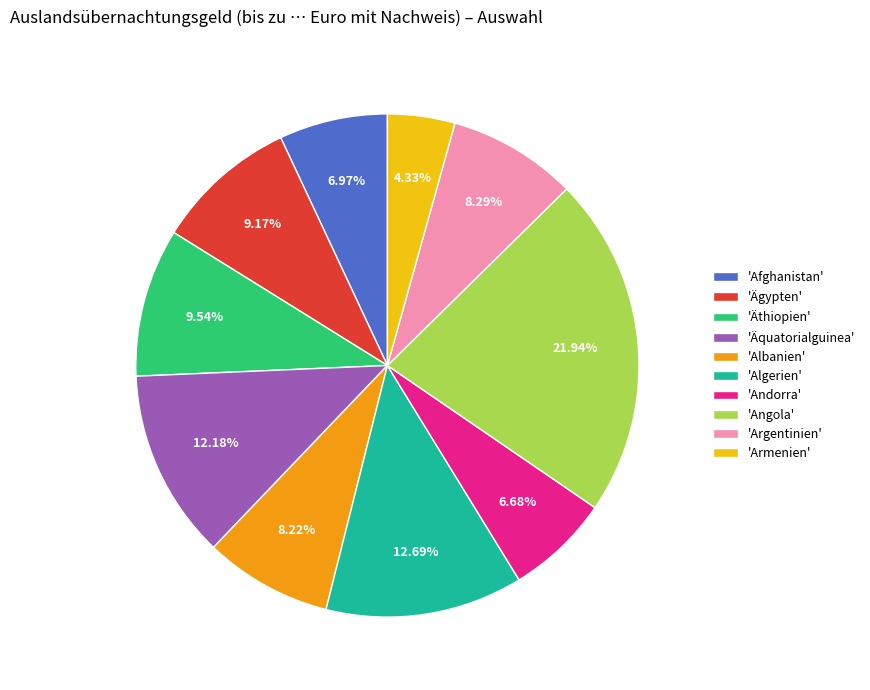

Between 'Afghanistan' and 'Ägypten', which is larger?

'Ägypten'